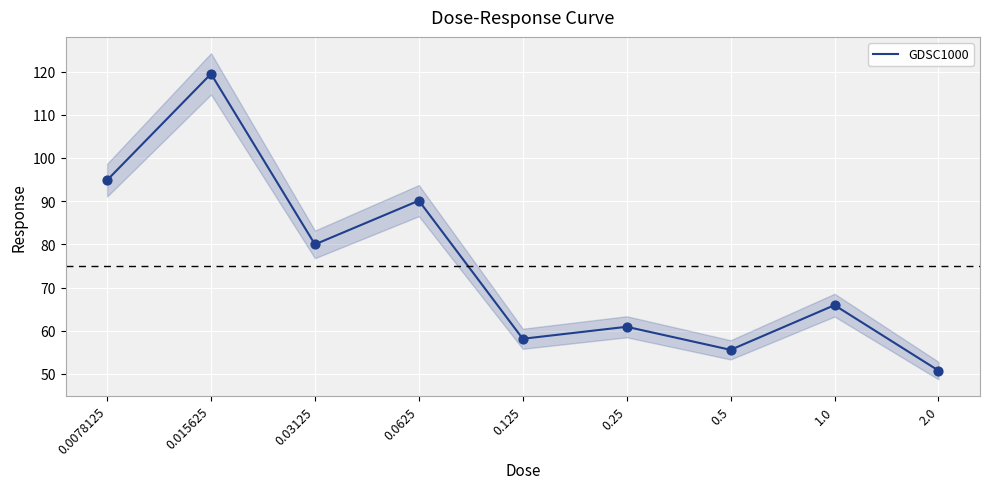

Between 0.5 and 1.0, which is larger?

1.0